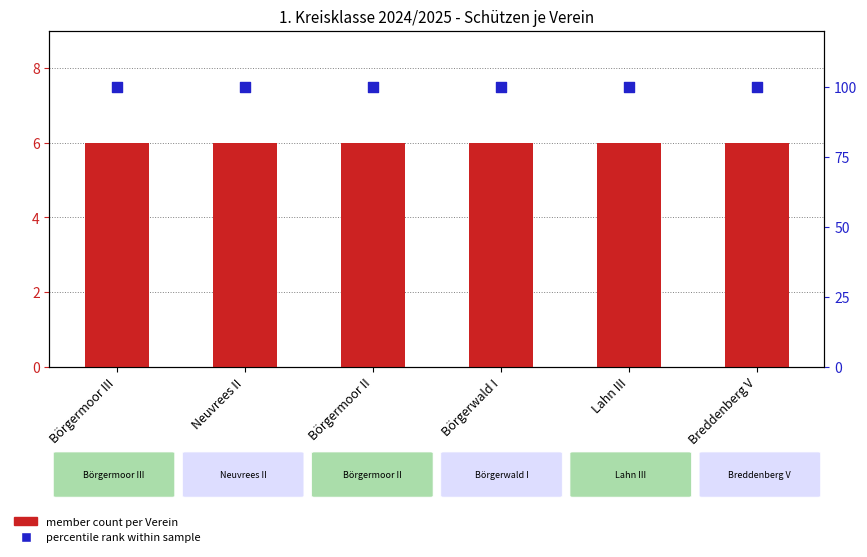

Which series contains the highest Y value?

percentile rank within sample